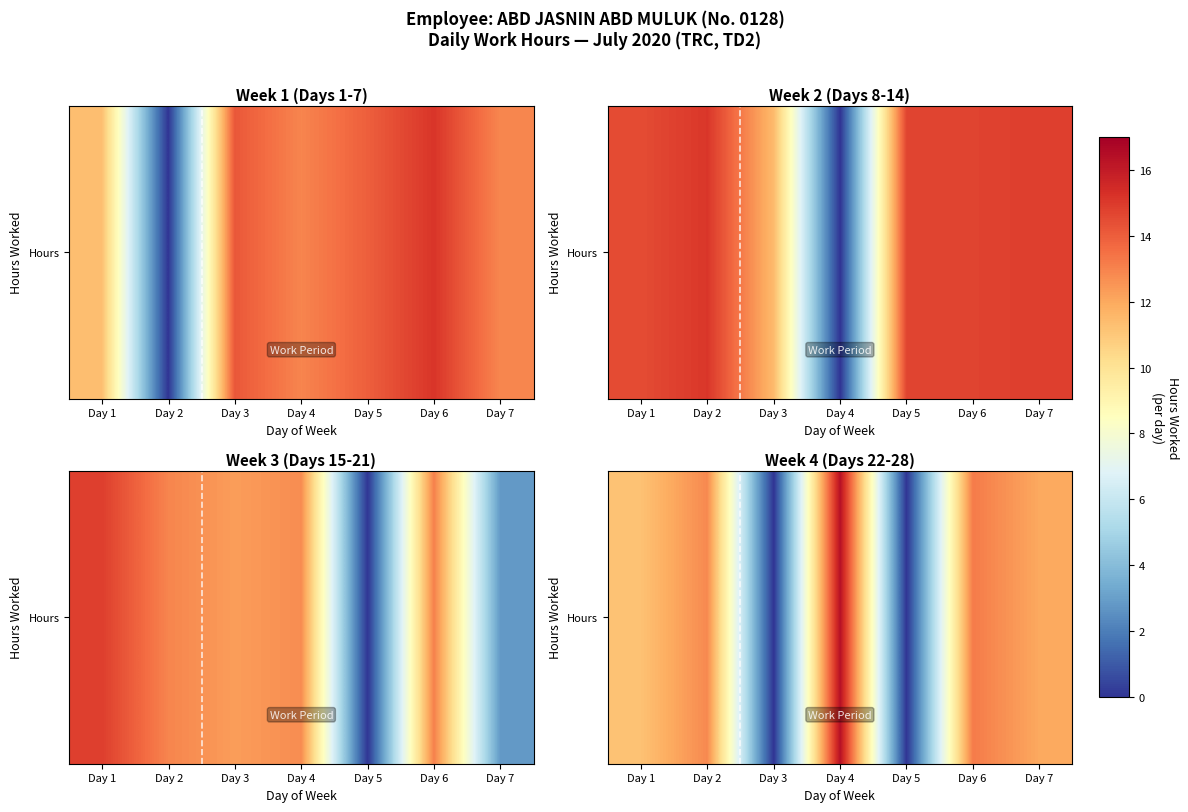

Reading right to left, extract all data points from this chart.

Day 7=12.0	Day 6=13.2	Day 5=0.0	Day 4=16.4	Day 3=0.0	Day 2=12.8	Day 1=11.2